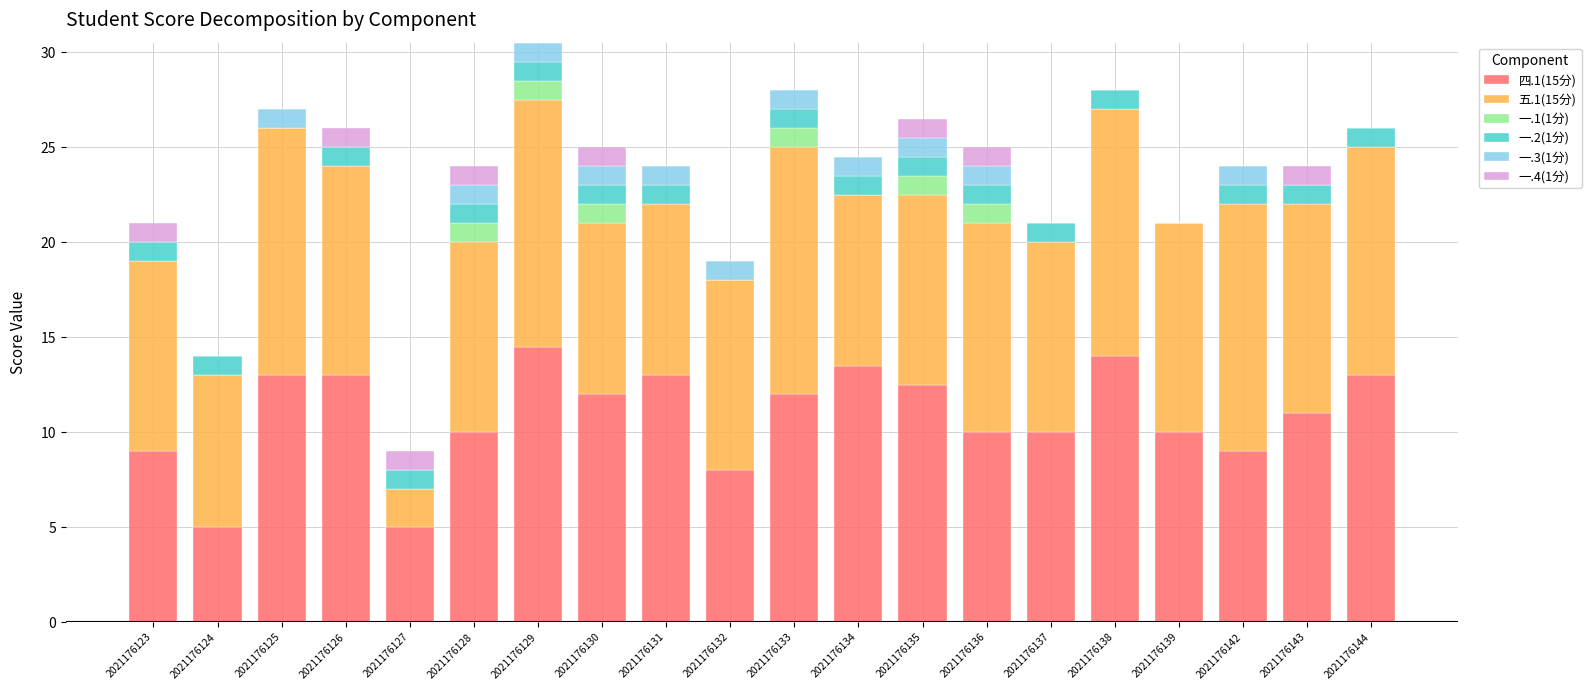

What is the maximum value for 四.1(15分)?

14.5